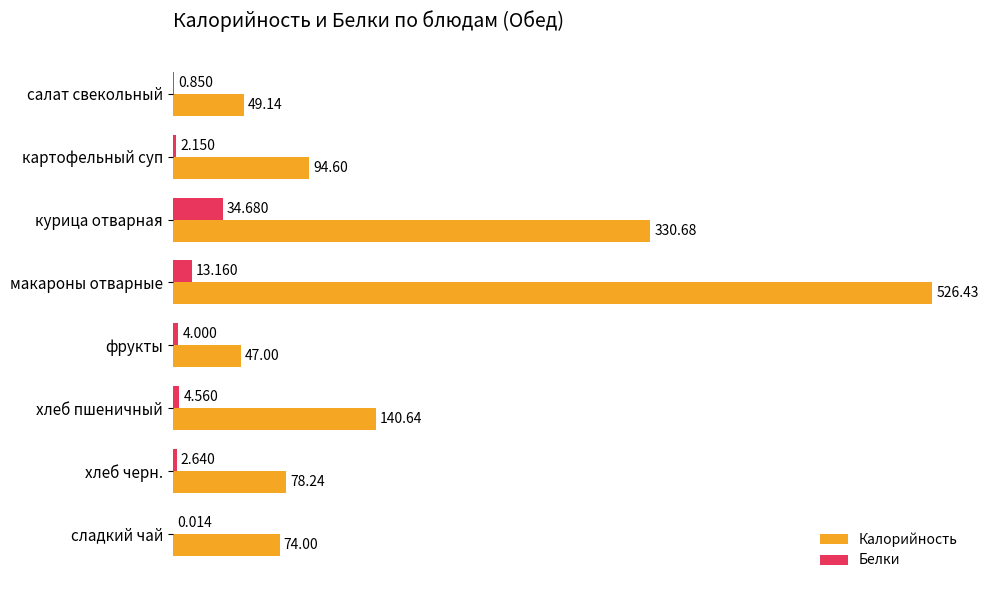

Where is Белки nearest to the value 17?

макароны отварные